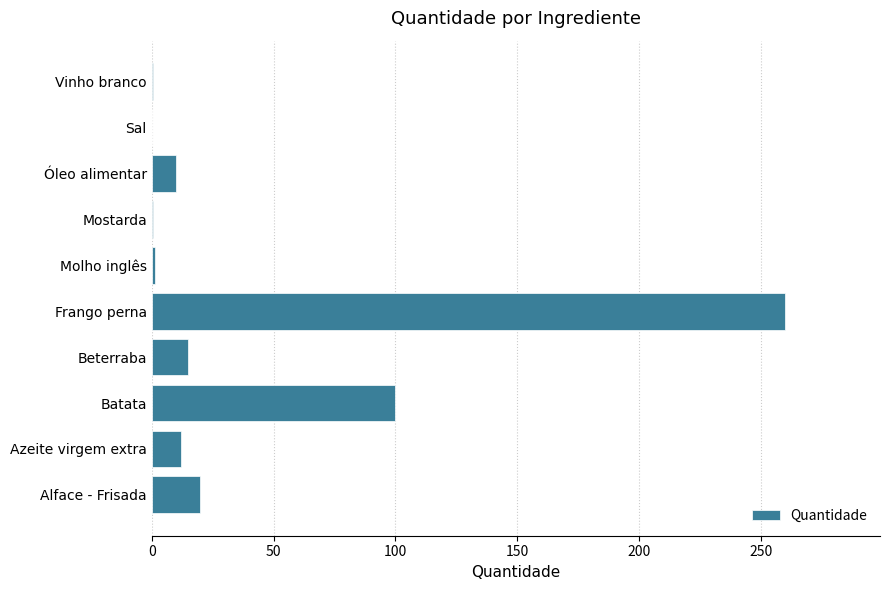

At which label is the value closest to 130?

Batata